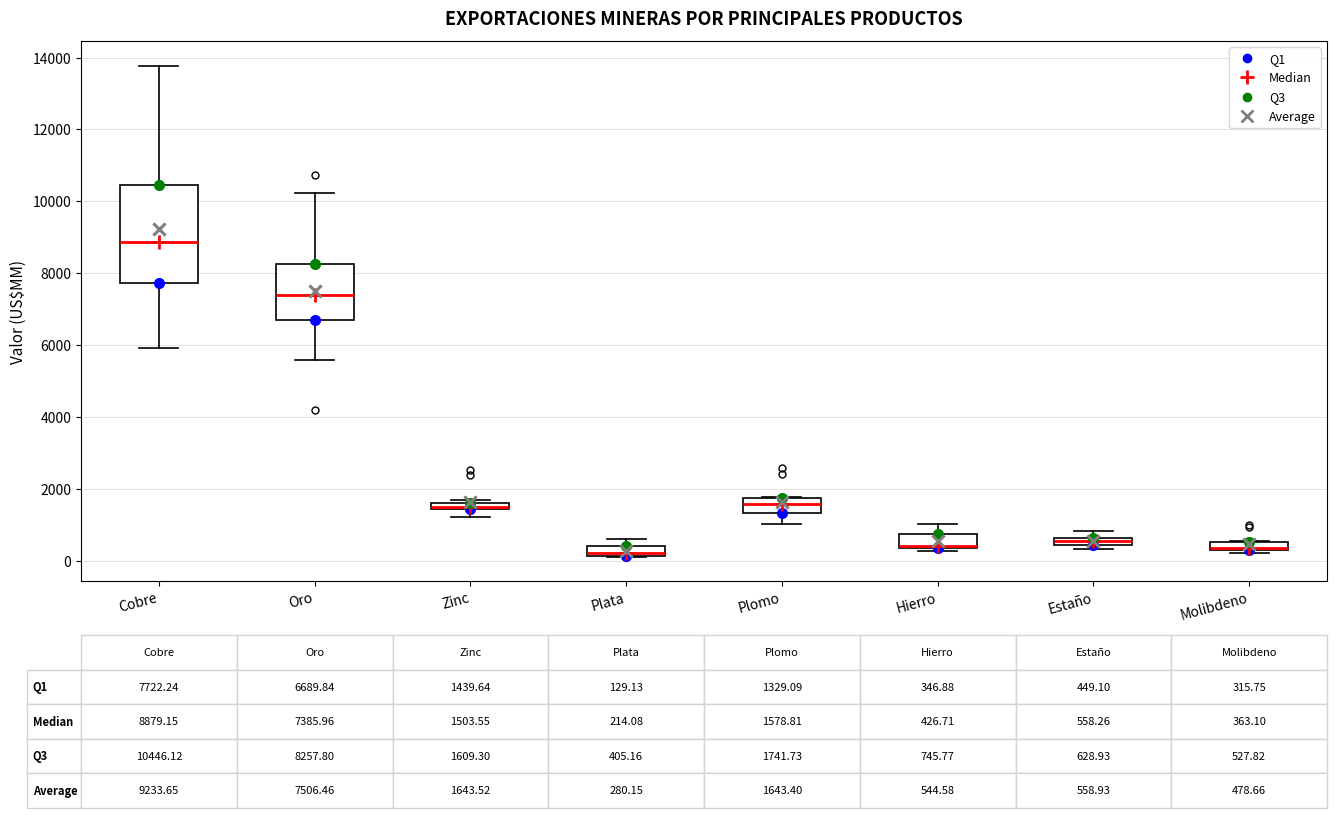

Which box is the tallest, from its lower edge to its upper edge?

Cobre